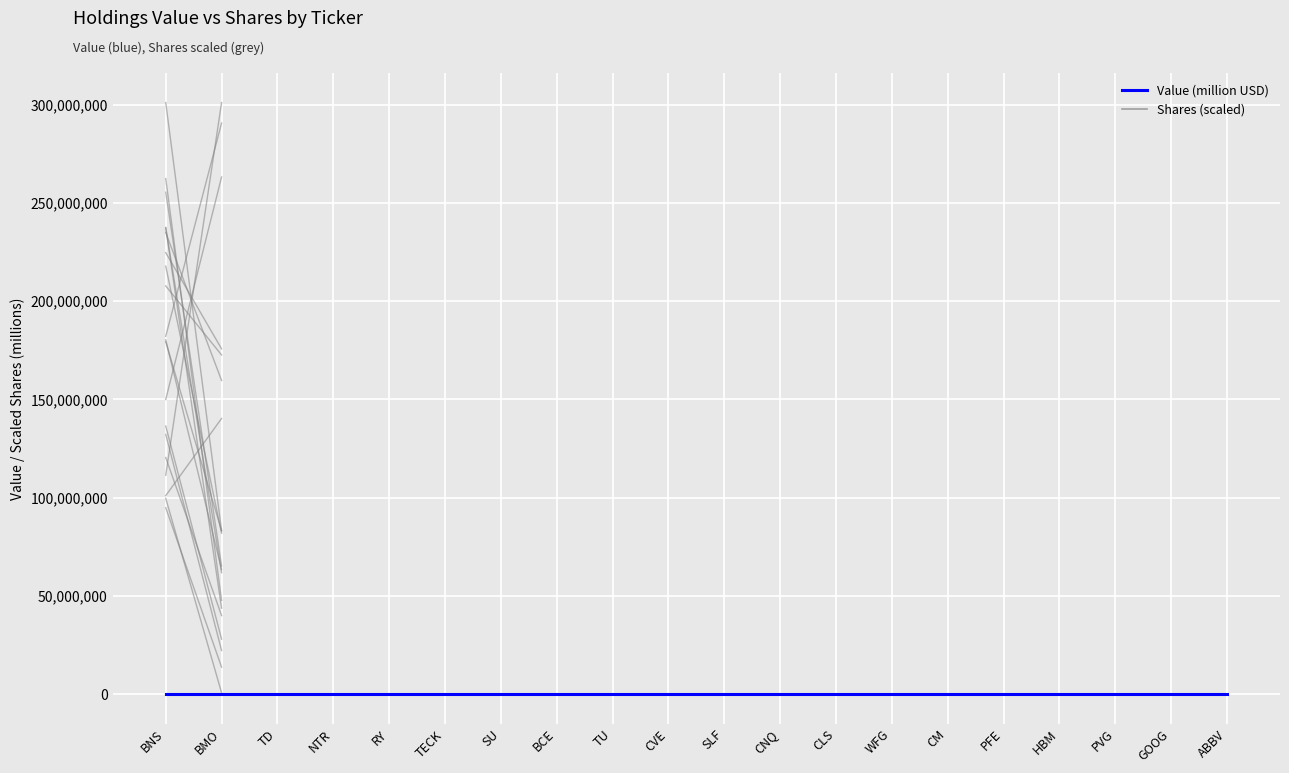

List the series in order of their overall mean, highest first.

Value (million USD), Shares (scaled)